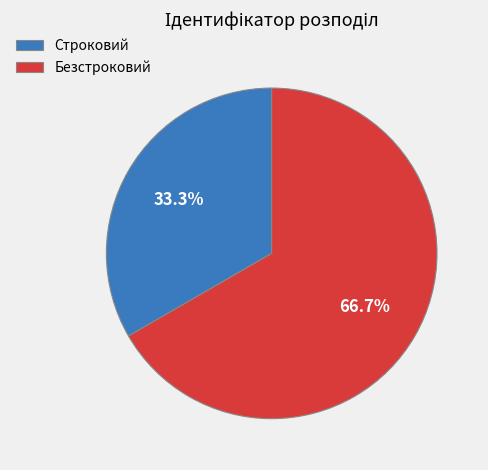

Is it true that Безстроковий is 81% of the pie?

False